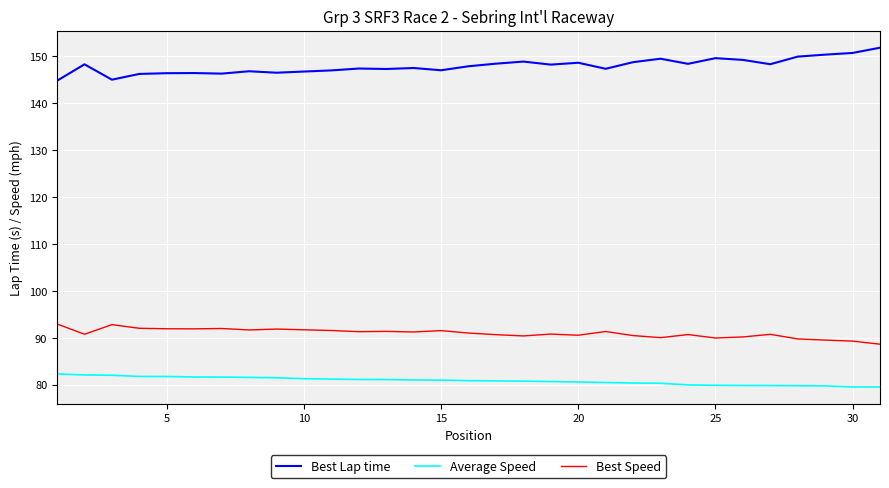

List the series in order of their peak value, highest first.

Best Lap time, Best Speed, Average Speed